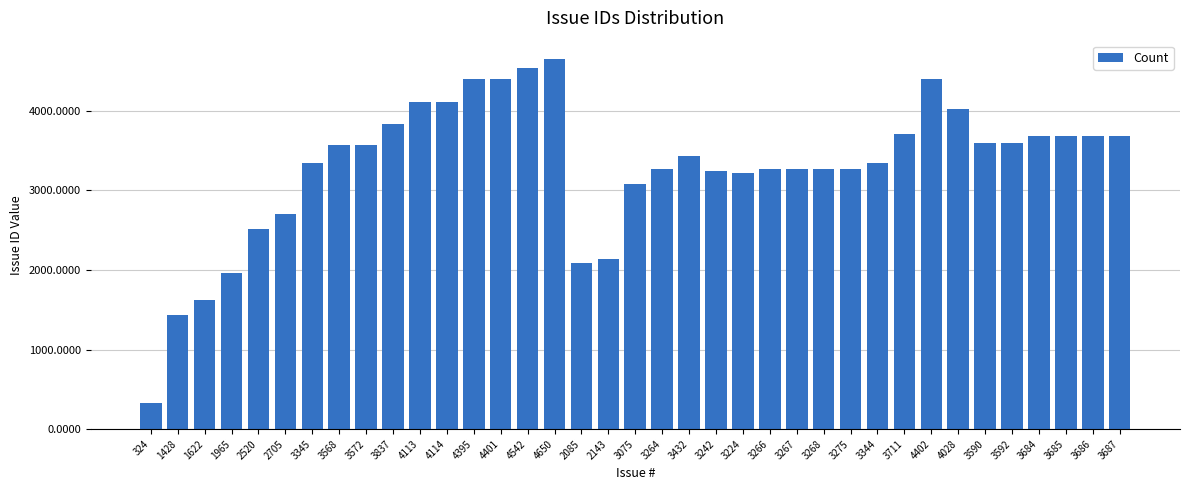

What is the label of the 14th bar from the left?

4401